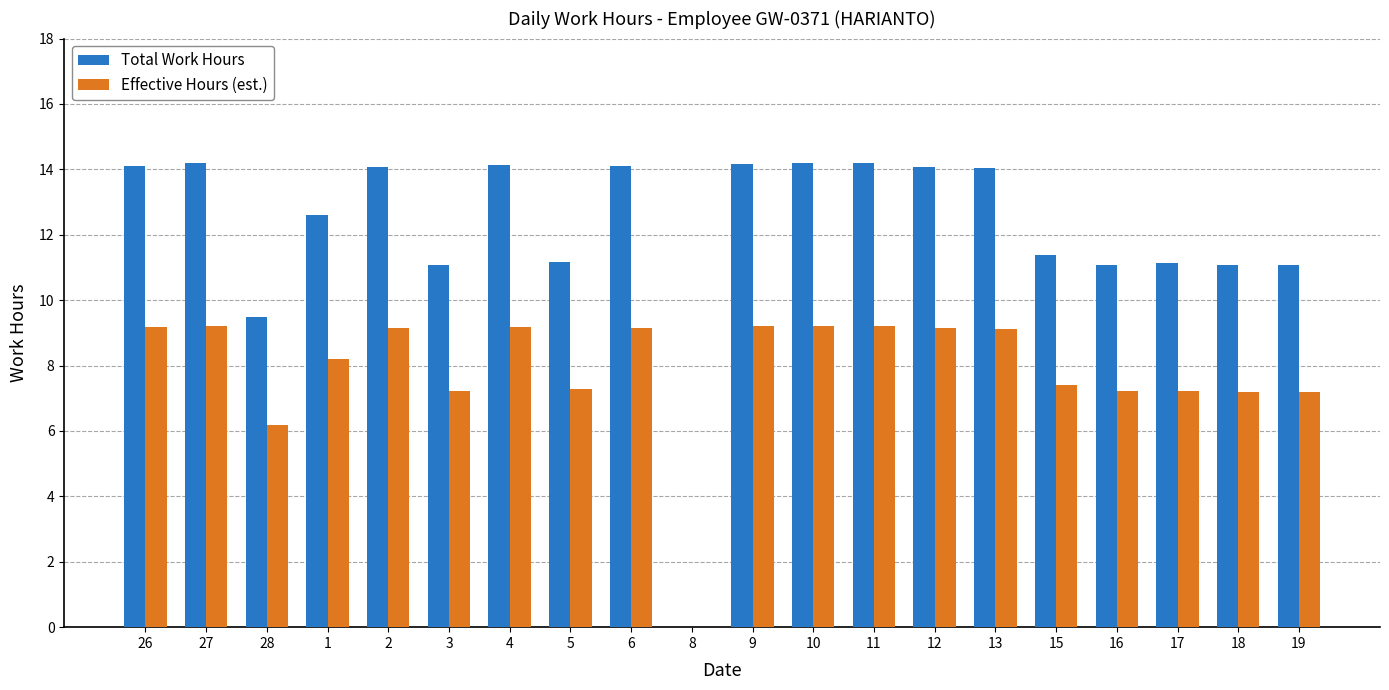

What is the sum of all Total Work Hours values?

241.4